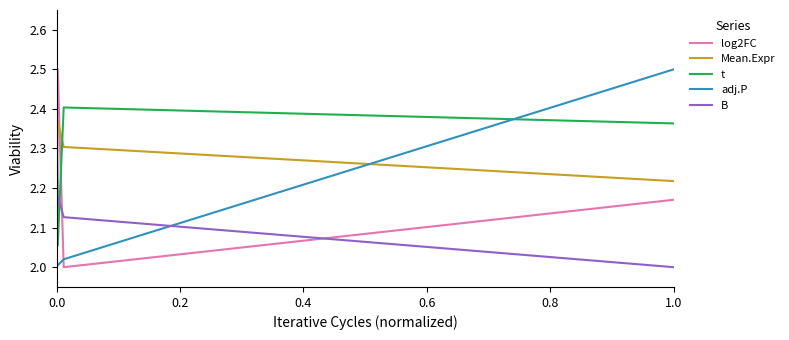

Which series has the largest total across all categories?

t